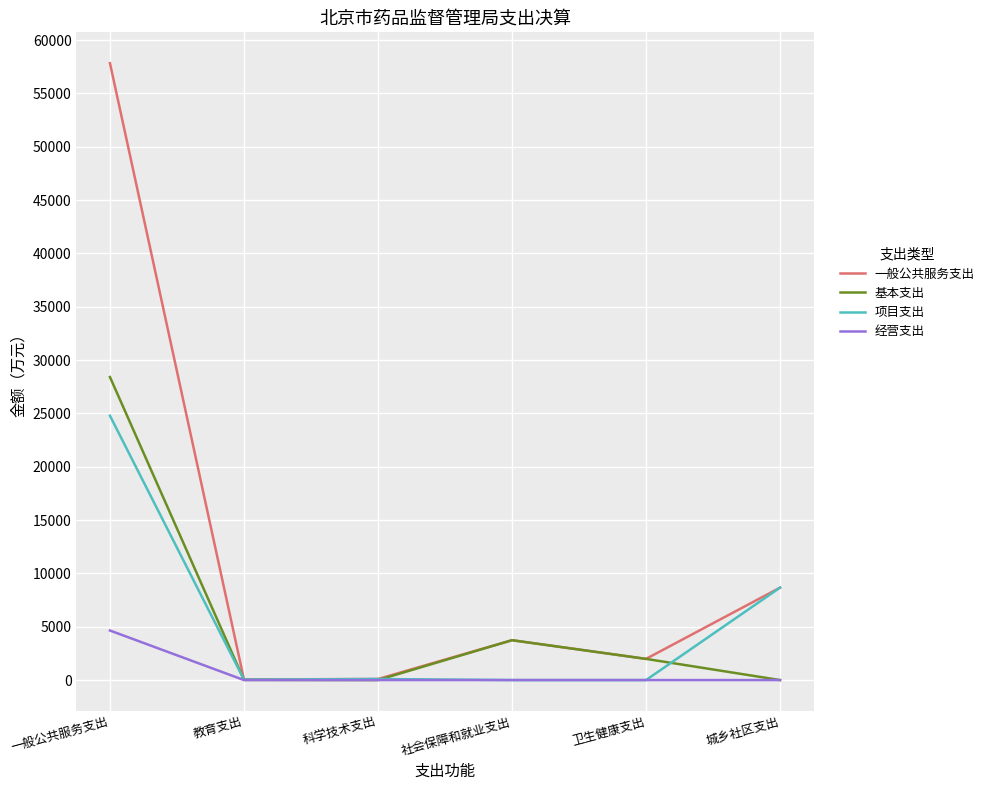

What is the average value of the 项目支出 series?

5598.0